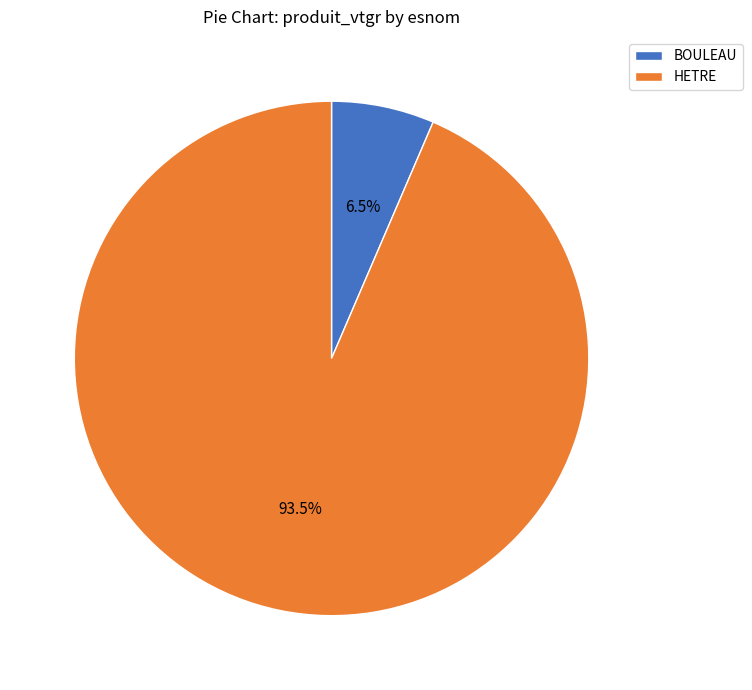

Which slice is the smallest?

BOULEAU